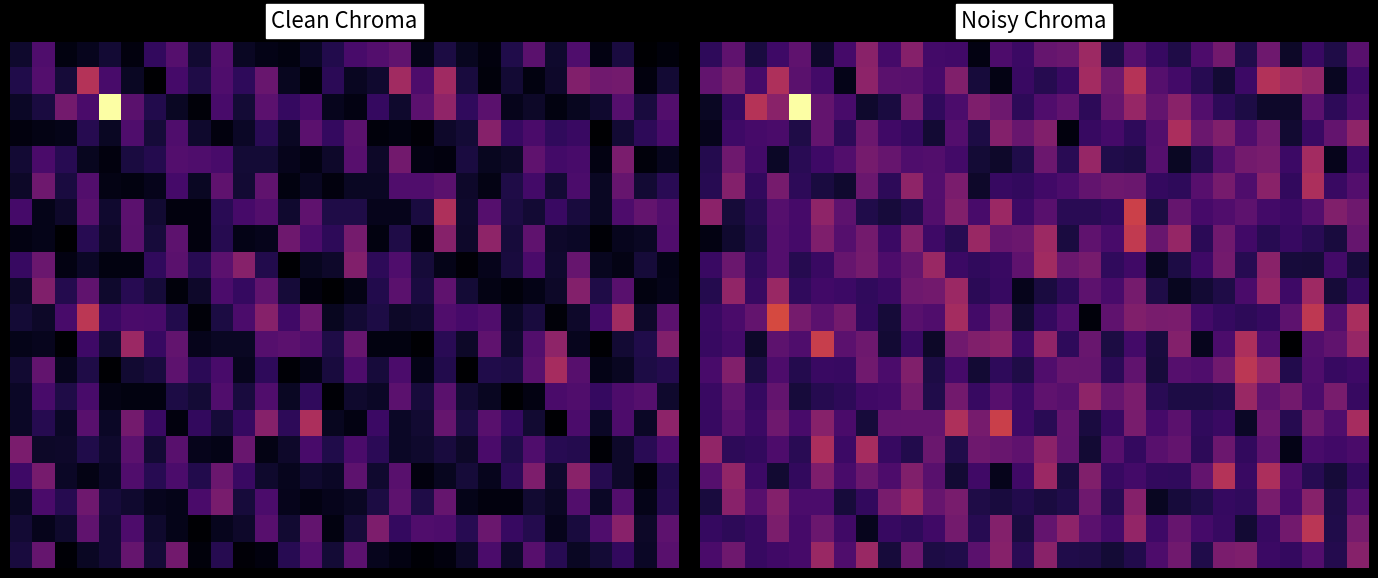

What is the greatest value displayed?

45.5